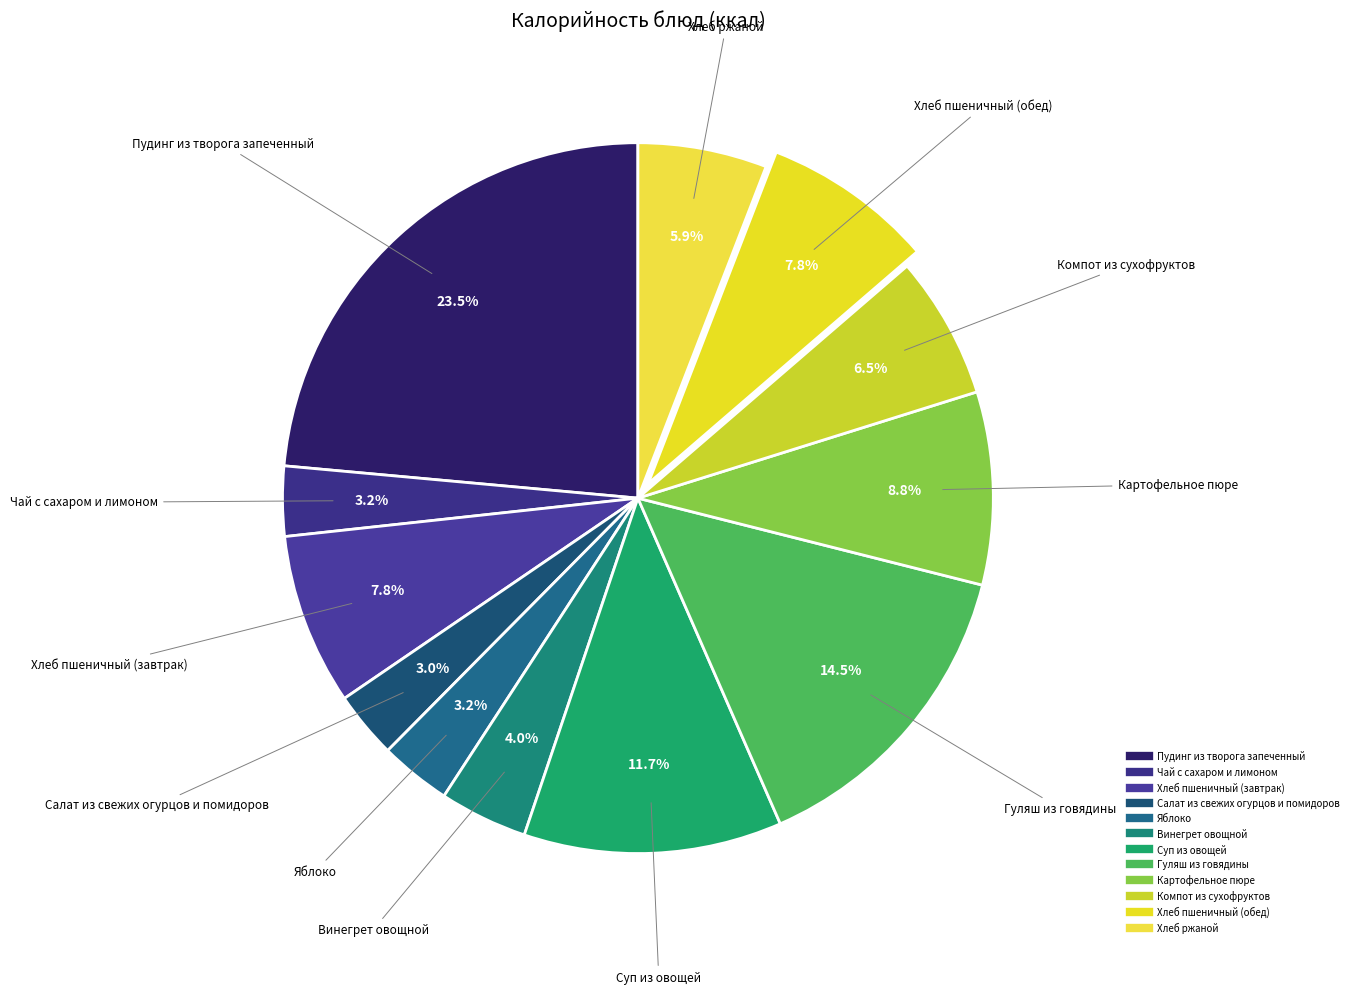

How many slices are in this pie chart?

12